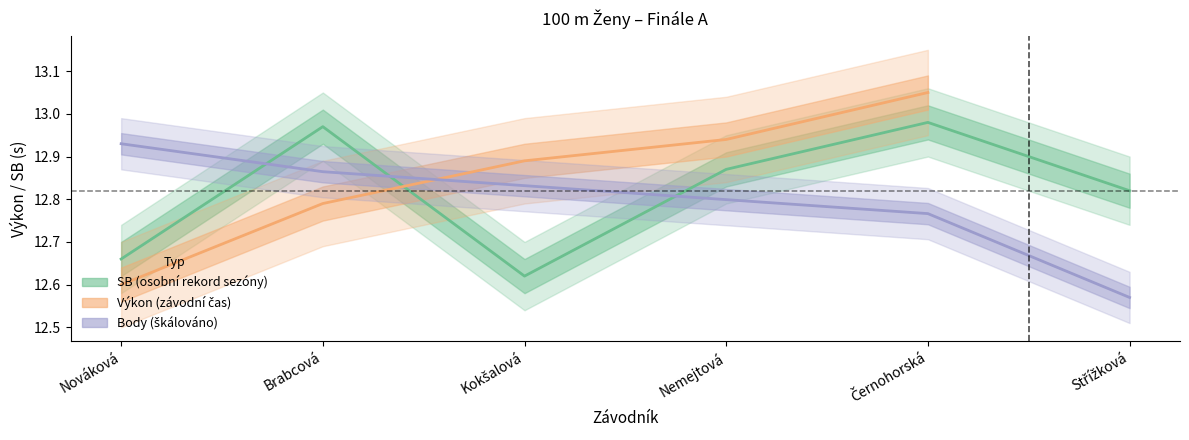

At which label does SB reach its minimum?

Kokšalová